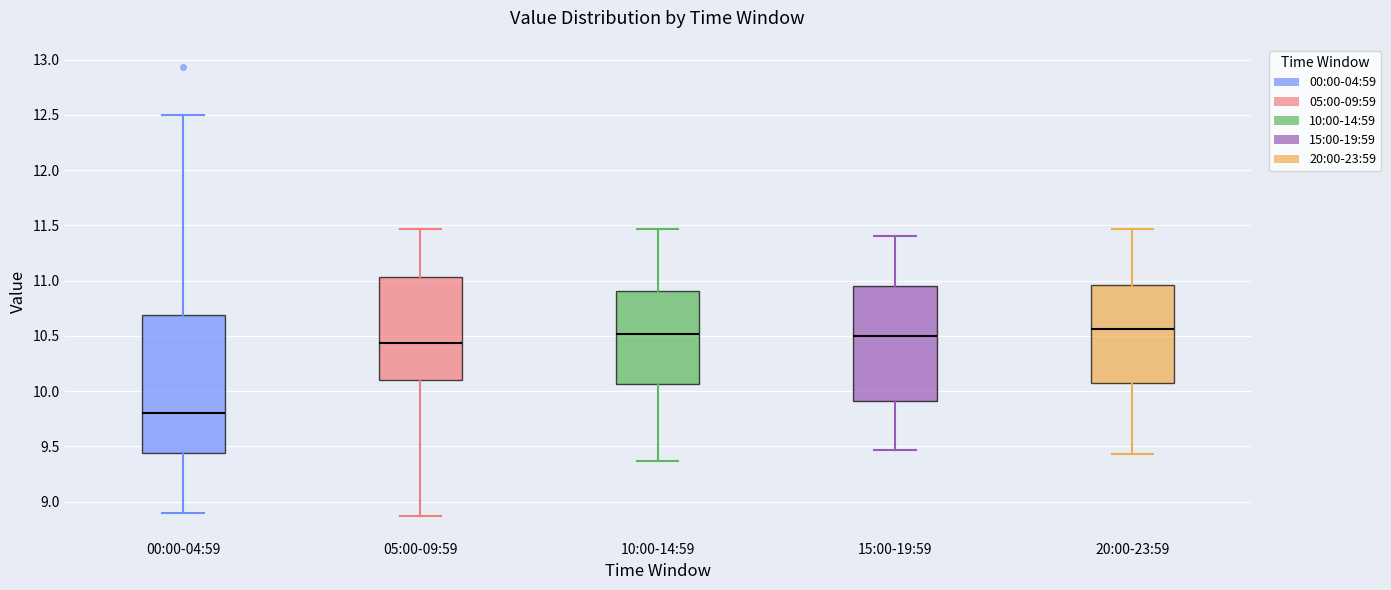

Reading left to right, read every box against the y-axis: the position of its median line, the range the box covers, and the ends of its whiskers. The values are not printed on the chart, so give them approximately, as read against the axis.

00:00-04:59: median 9.80, box 9.45 to 10.70, whiskers 8.90 to 12.50
05:00-09:59: median 10.45, box 10.10 to 11.05, whiskers 8.85 to 11.45
10:00-14:59: median 10.50, box 10.05 to 10.90, whiskers 9.35 to 11.45
15:00-19:59: median 10.50, box 9.90 to 10.95, whiskers 9.45 to 11.40
20:00-23:59: median 10.55, box 10.05 to 10.95, whiskers 9.45 to 11.45